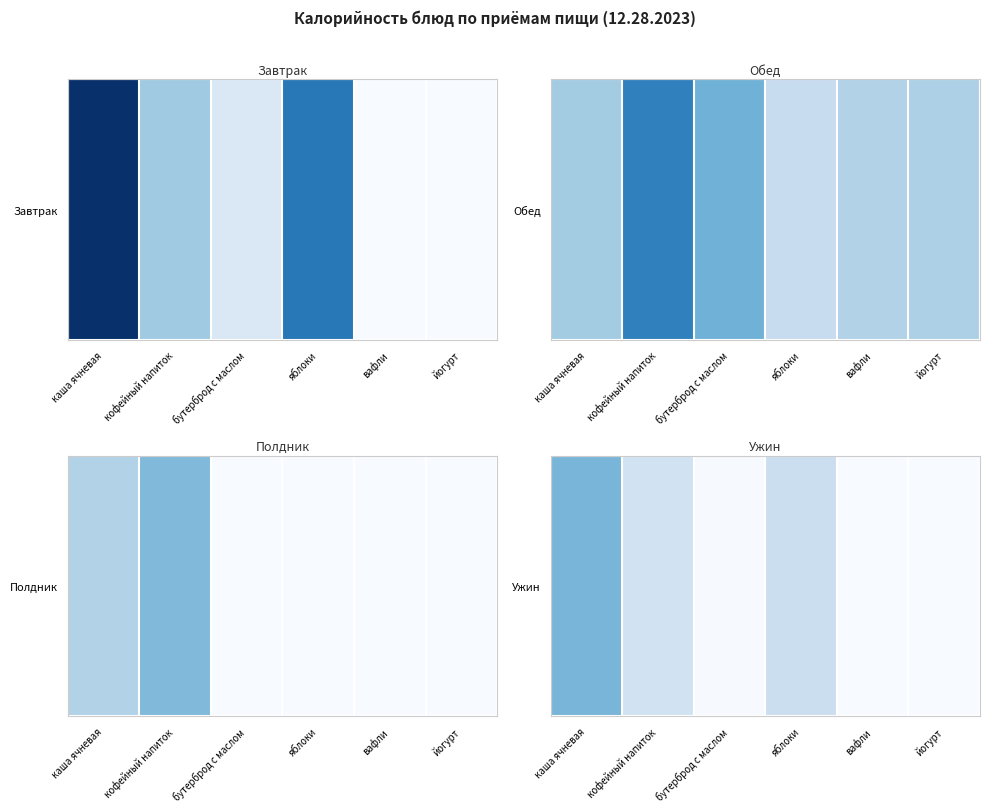

The value at кофейный напиток is 42.5. True or false?

True